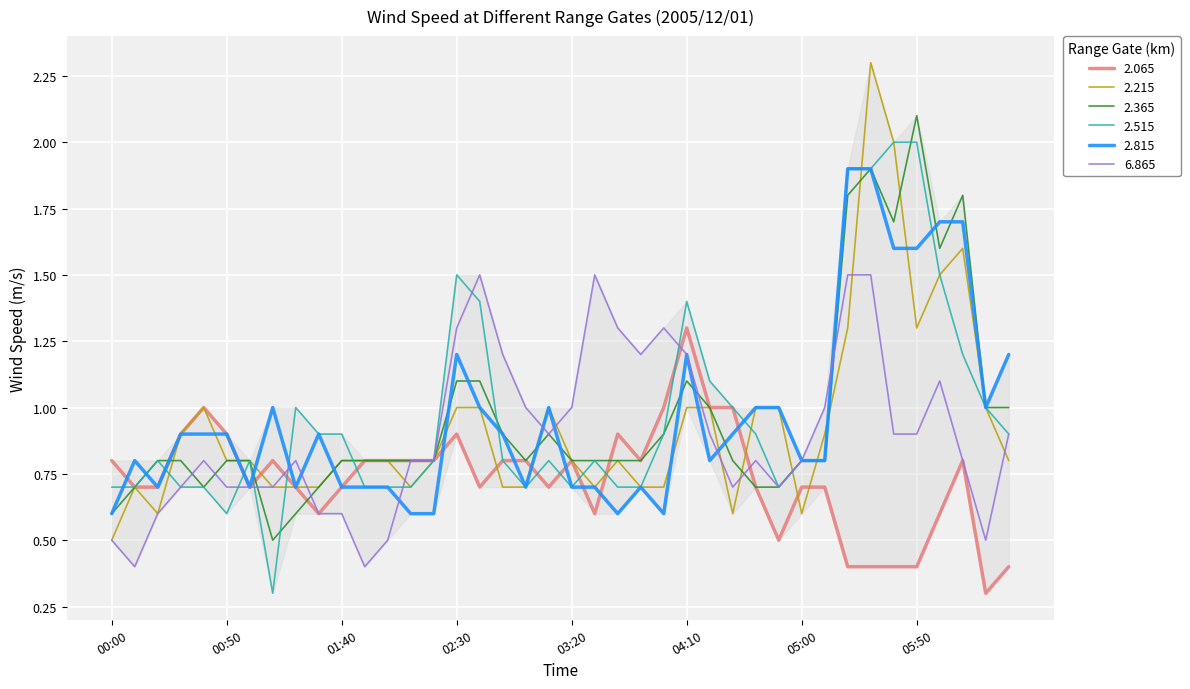

List the series in order of their peak value, lowest first.

2.065, 6.865, 2.815, 2.515, 2.365, 2.215